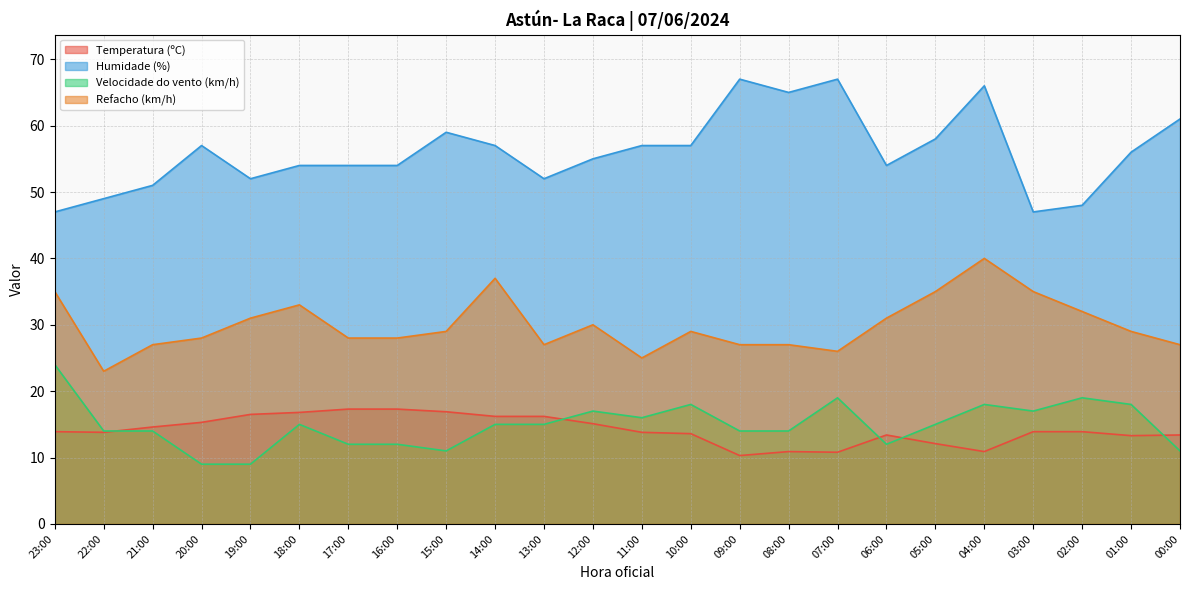

The Velocidade do vento (km/h) series shows 18.0 at 10:00. True or false?

True